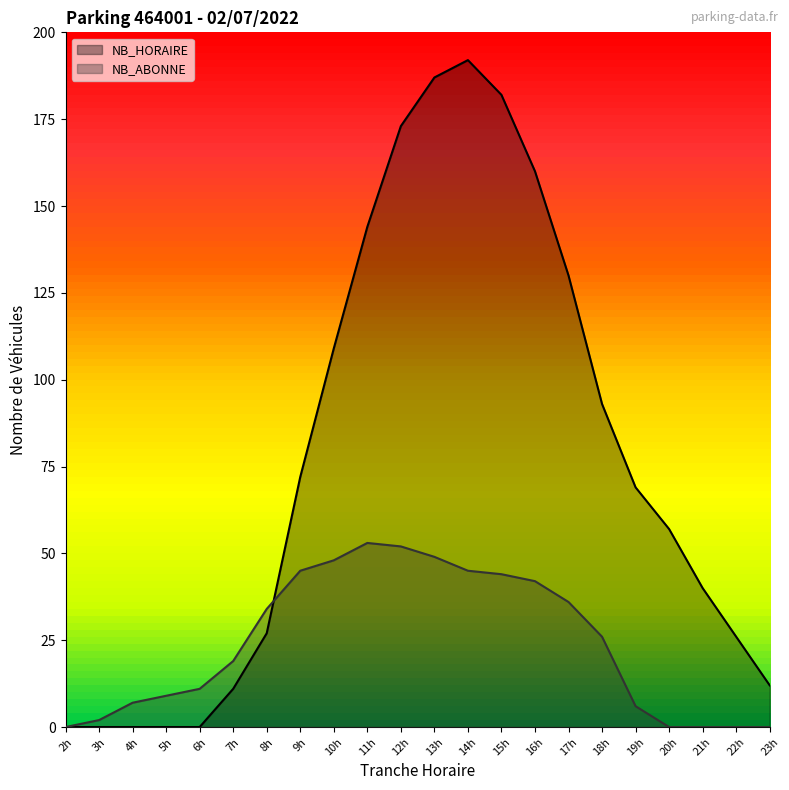

At which label does NB_HORAIRE reach its peak?

14h